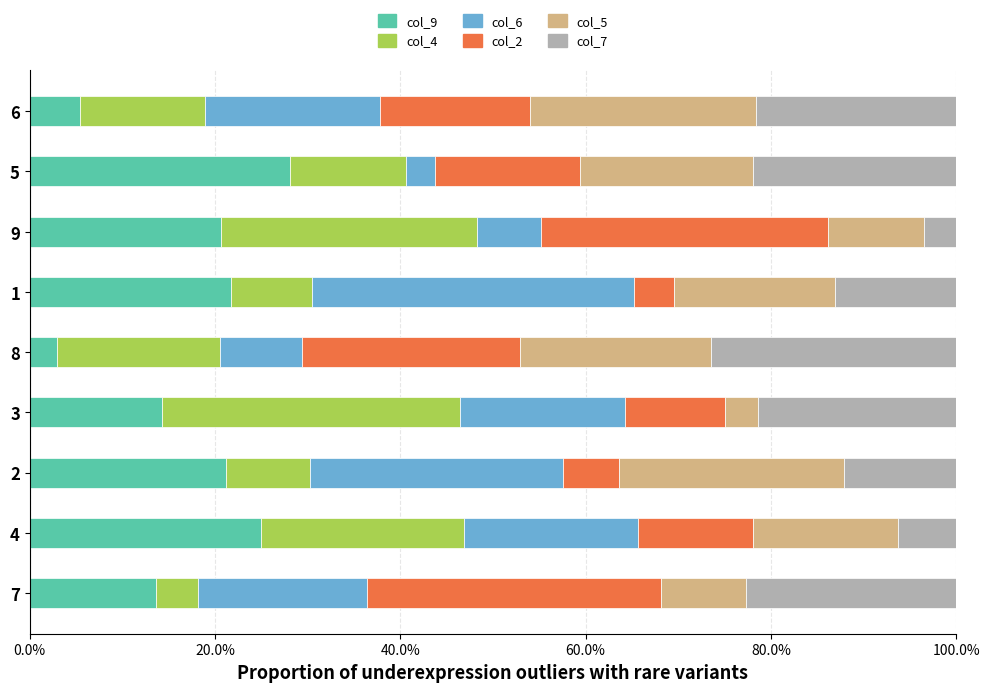

What is the total value across all series at 8?

100.0